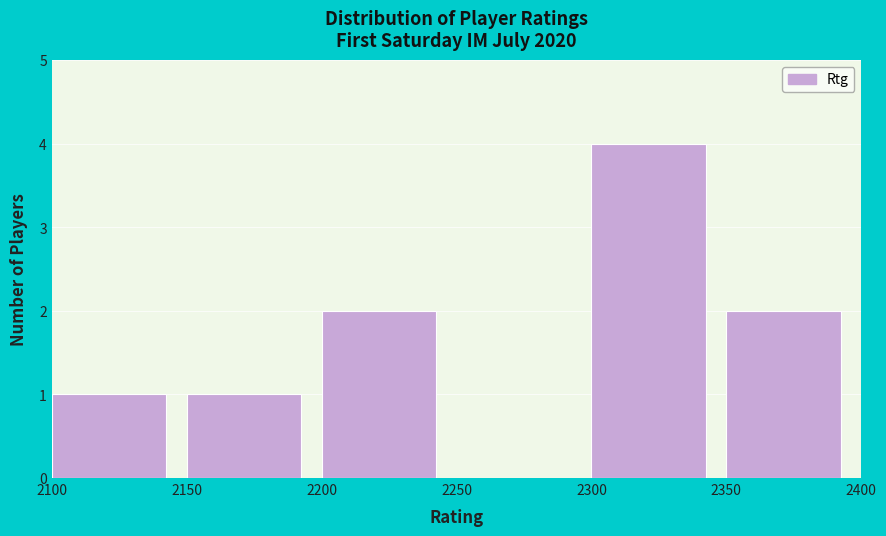

Over which range of the x-axis is the bar tallest?

2300 to 2350